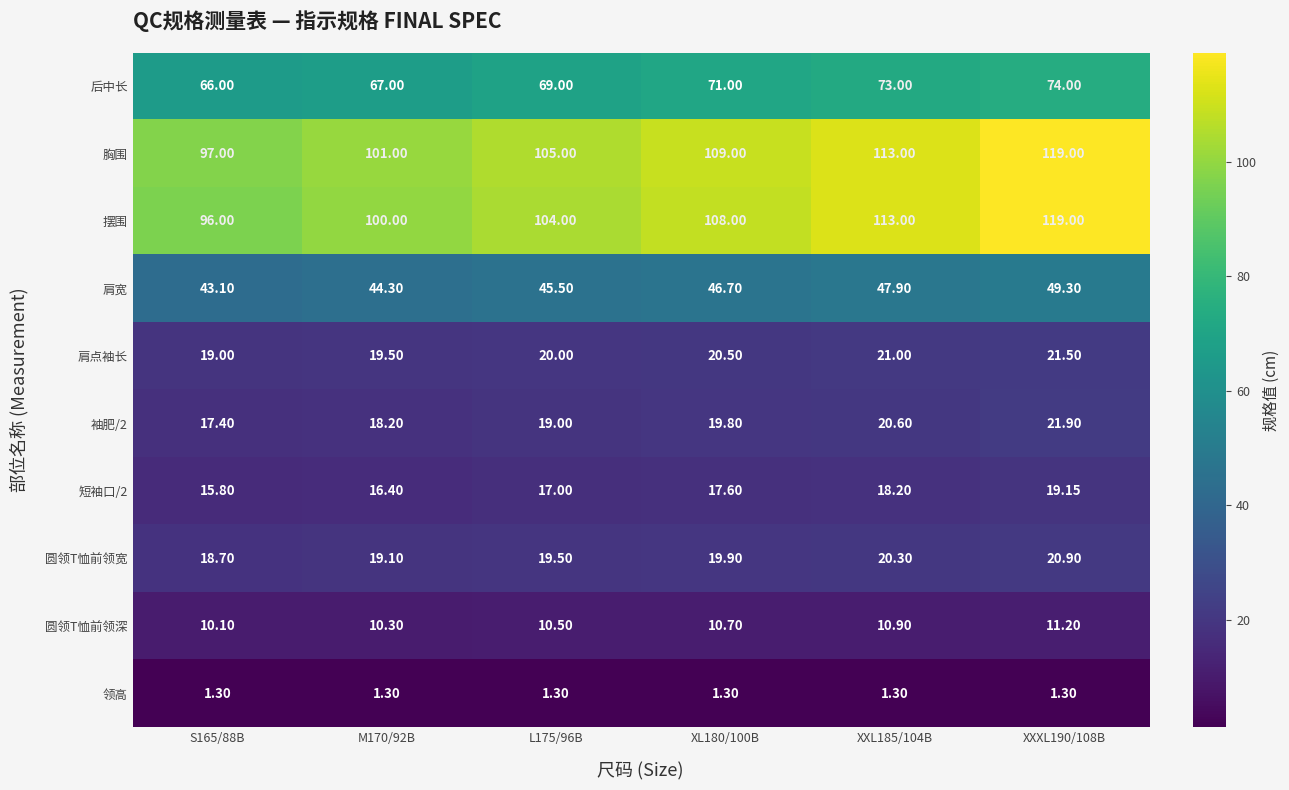

How many series are shown in this chart?

10